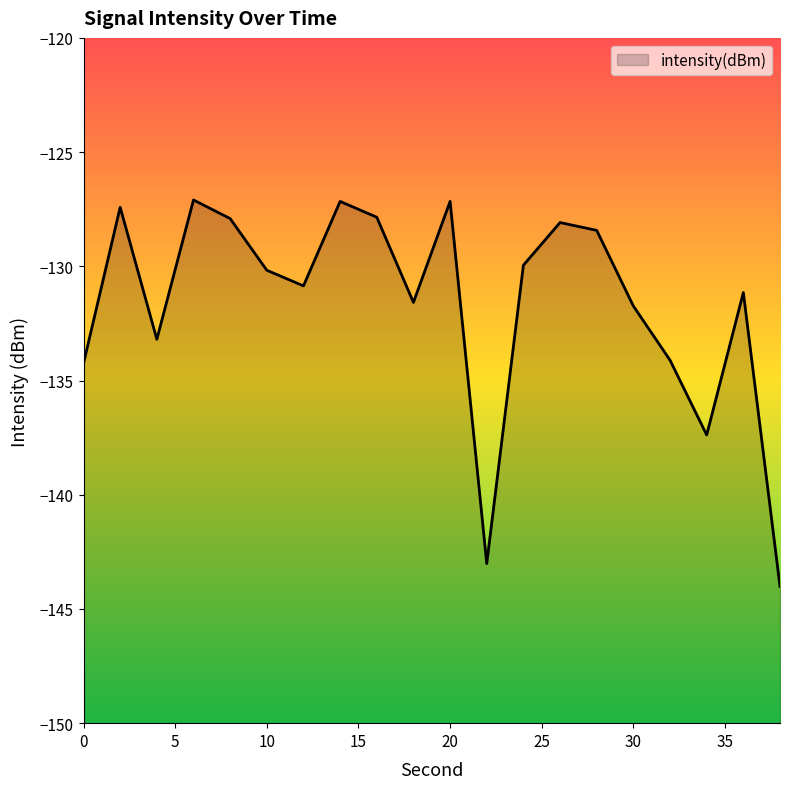

What is the greatest value displayed?

-127.1